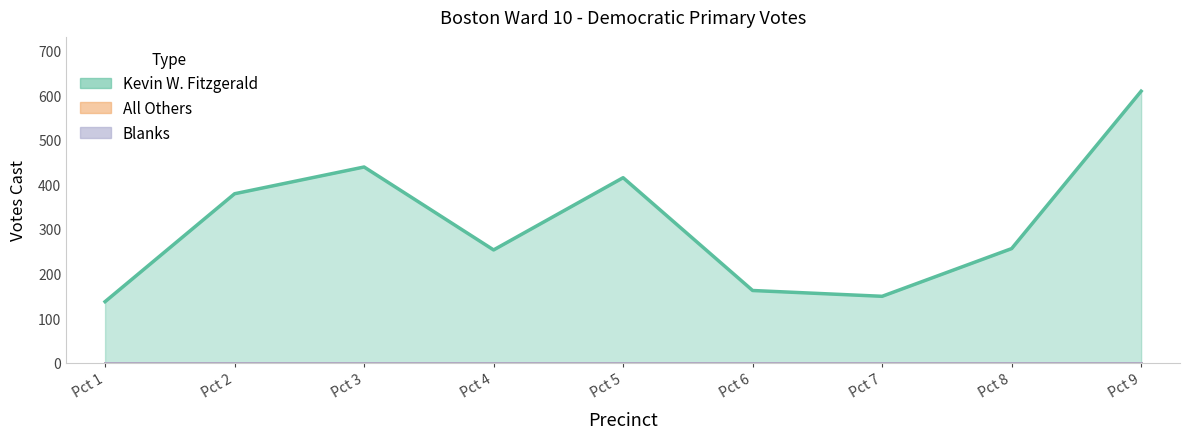

Rank the series at Pct 9 from highest to lowest value.

Kevin W. Fitzgerald, All Others, Blanks